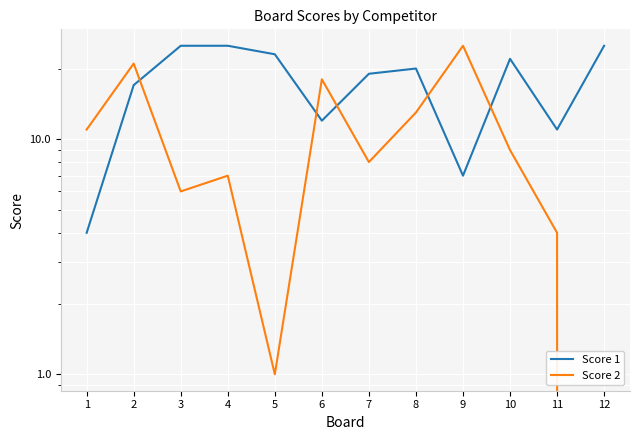

How many values in the Score 2 series are below 9?

6